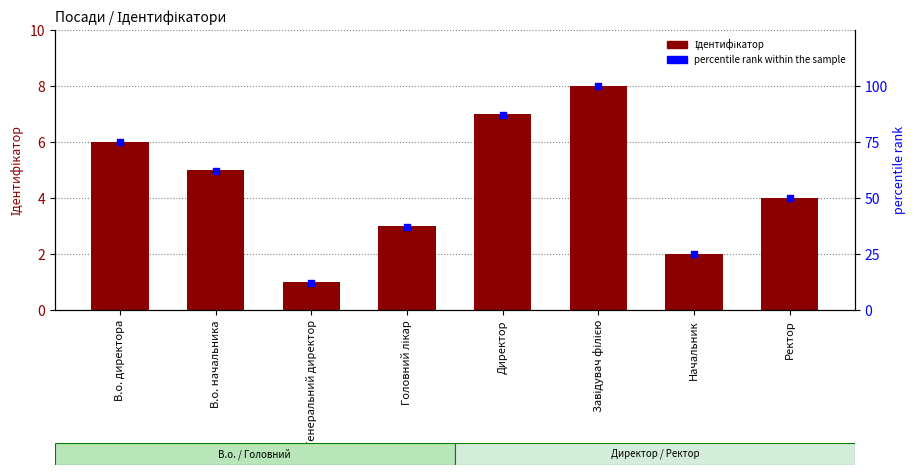

At how many categories does at least one series exceed 80?

2